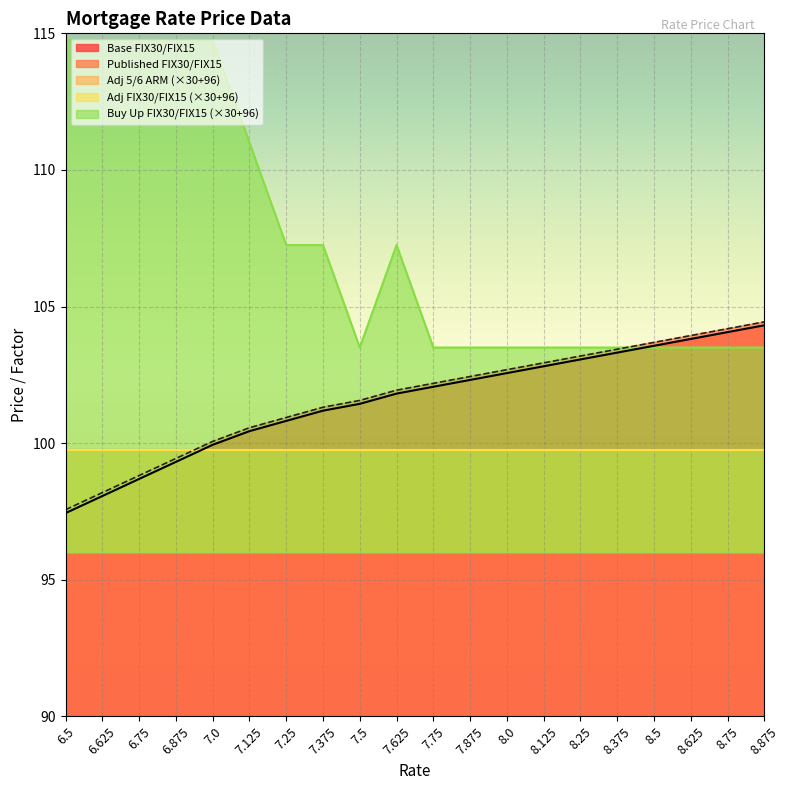

The Base FIX30/FIX15 series shows 103.3 at 8.375. True or false?

True